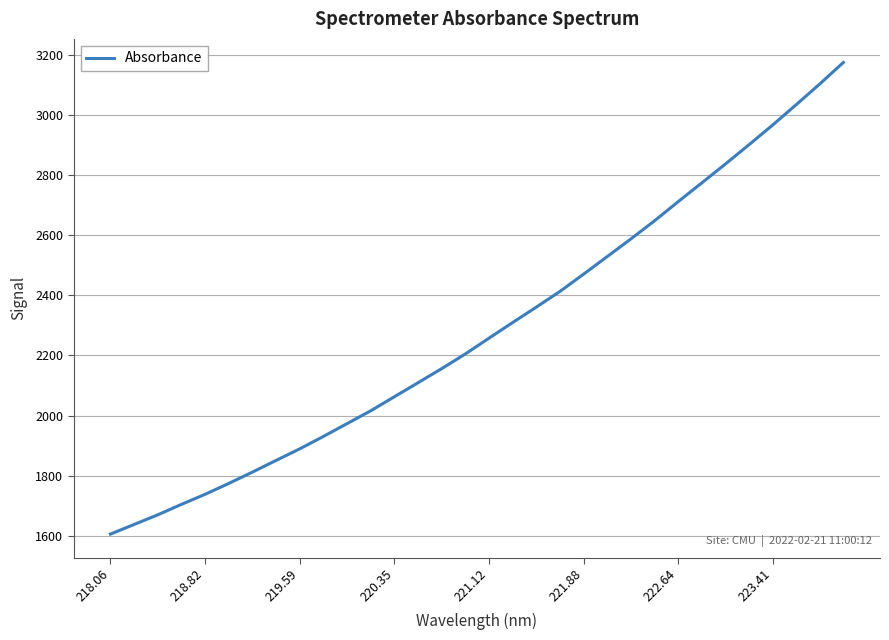

What is the maximum value shown in the chart?

3174.0